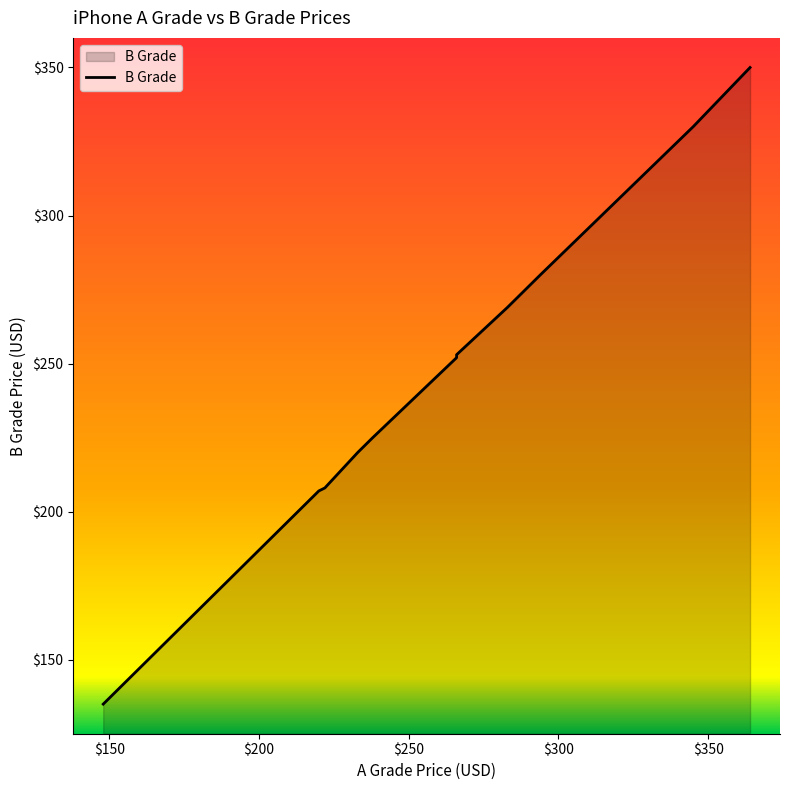

Reading left to right, transcribe all the data shown in this chart.

A Grade: 162	175	192	196	215	233	220	238	266	185	203	222	148	159	181	266	283	294	345	364
B Grade: 149	162	179	183	202	220	207	225	253	172	190	208	135	146	168	252	269	280	330	350